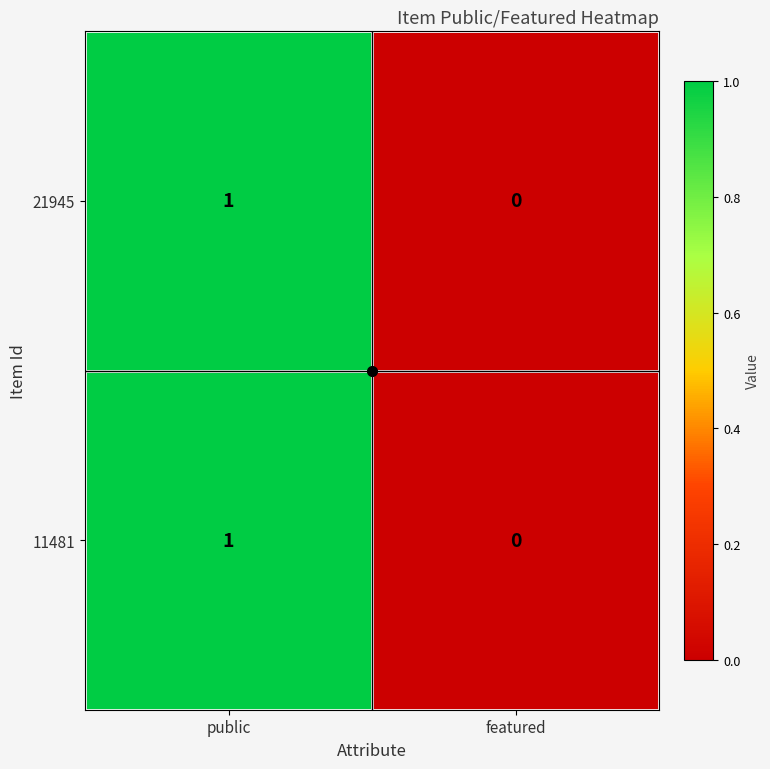

Which category has the lowest value in the 21945 series?

featured